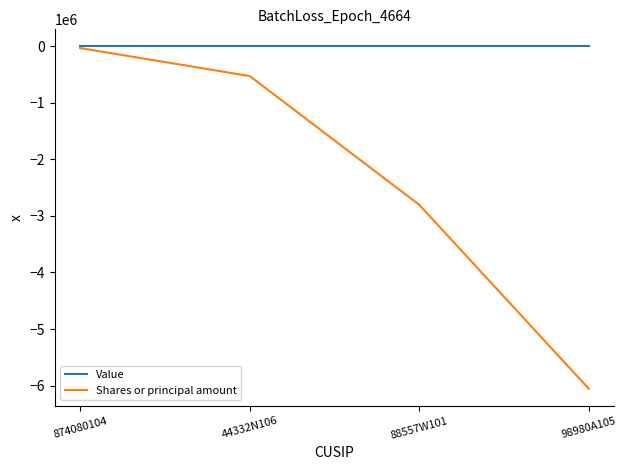

What is the average value of the Shares or principal amount series?

-2353012